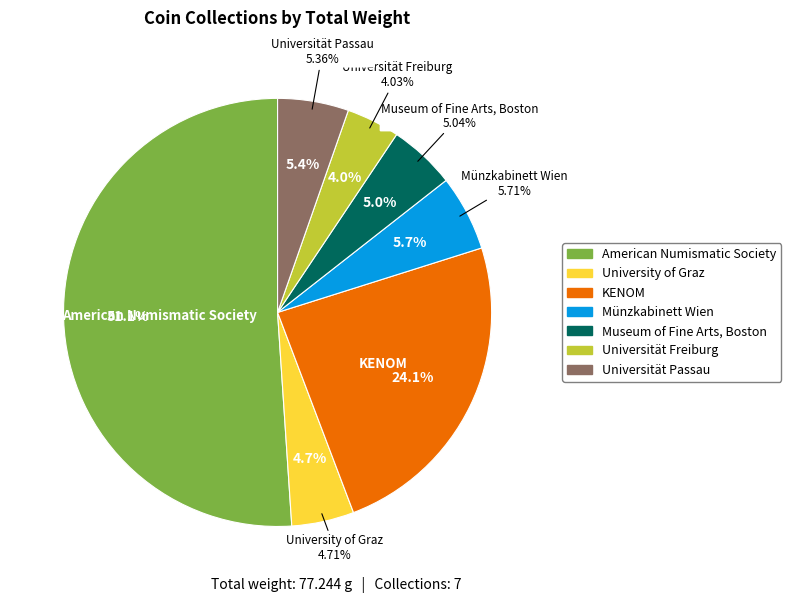

Combined, what portion of the pie is Universität Freiburg and University of Graz?

8.7%